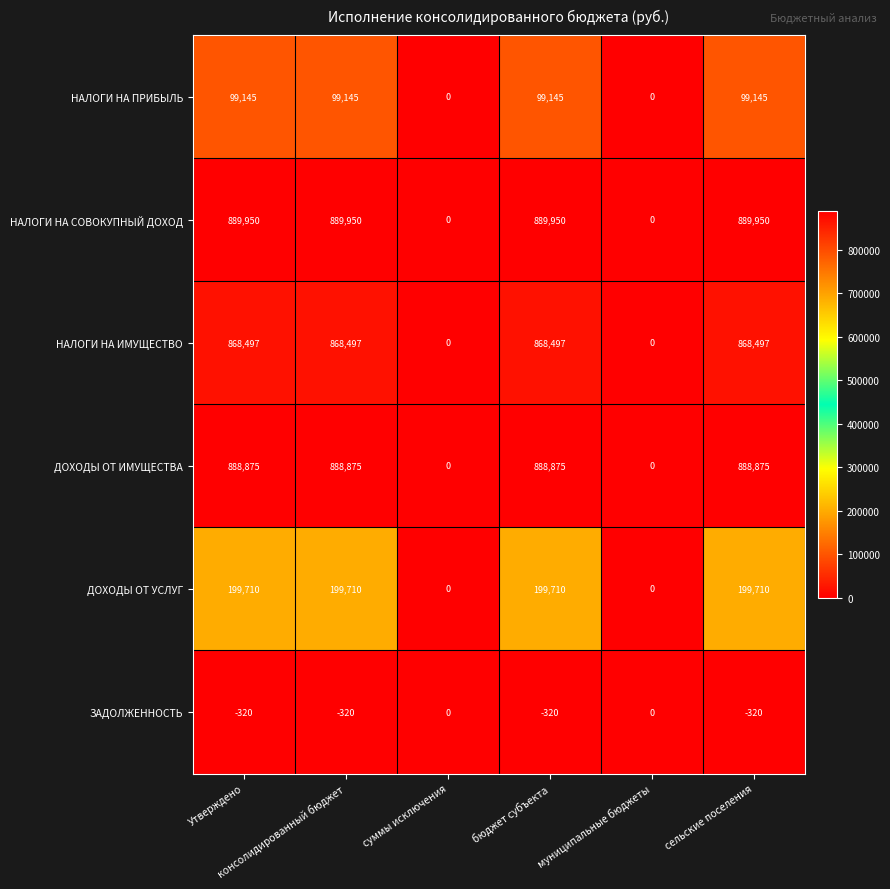

What is the smallest value displayed?

-320